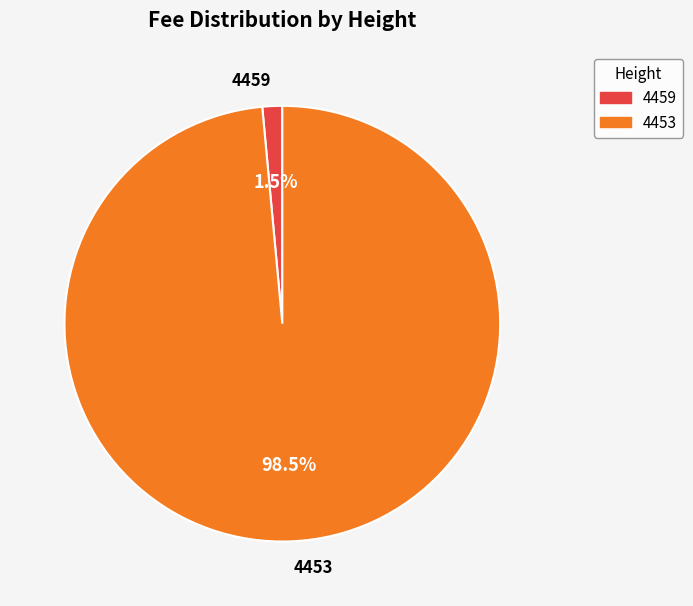

Rank the categories by value from lowest to highest.

4459, 4453